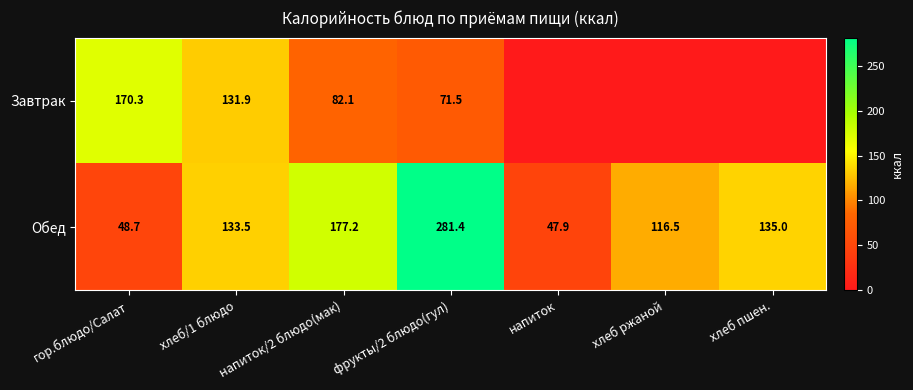

Rank the series at хлеб/1 блюдо from highest to lowest value.

Обед, Завтрак